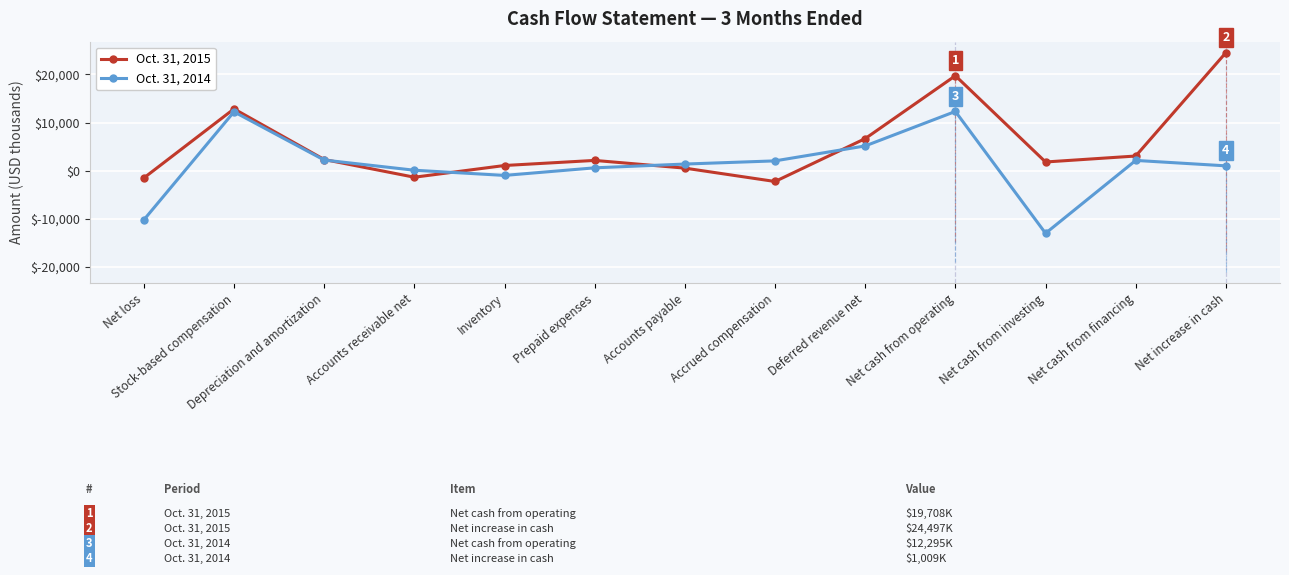

What is the sum of all Oct. 31, 2014 values?

14957